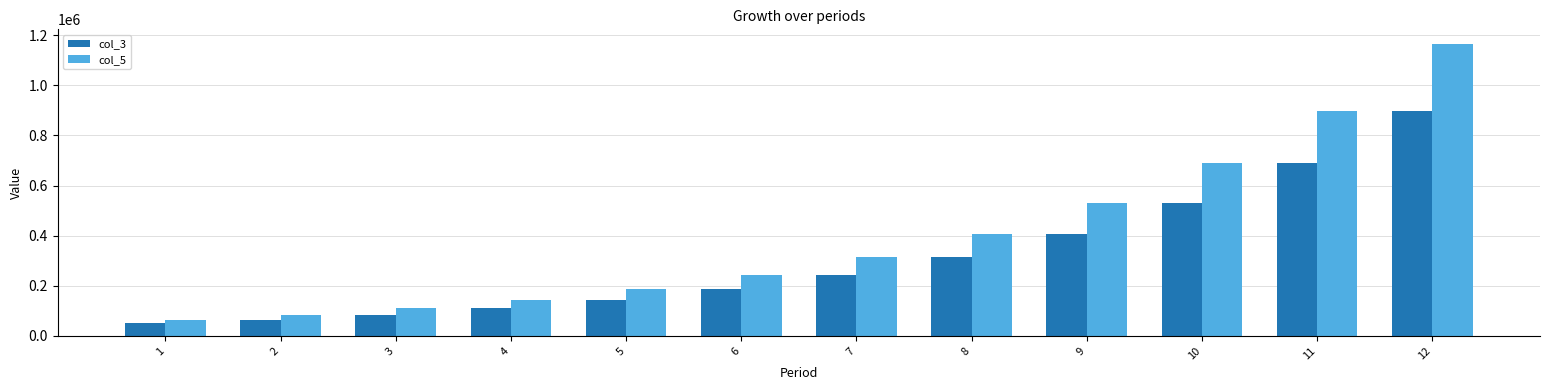

How many distinct data groups are displayed?

2